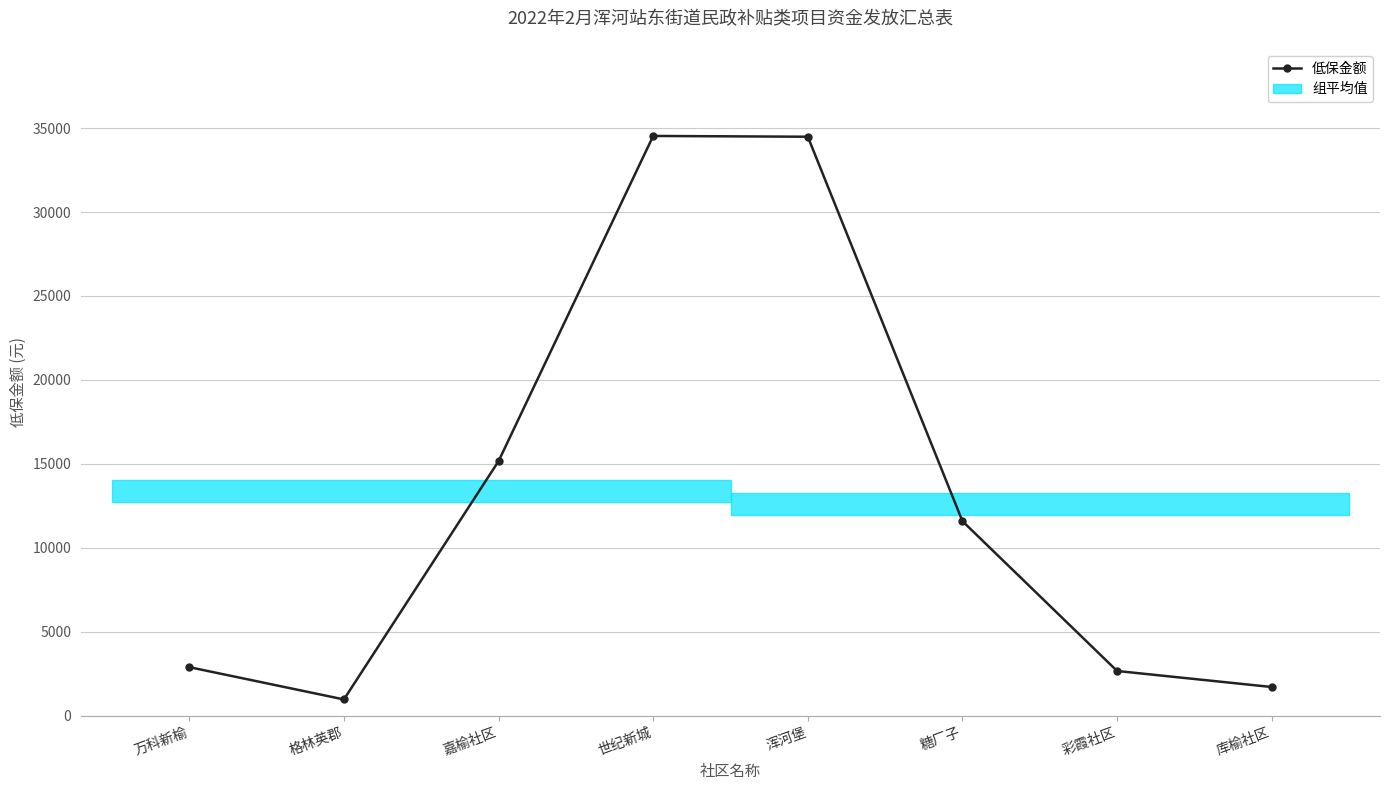

Is it true that the value at 彩霞社区 is 4711.6?

False